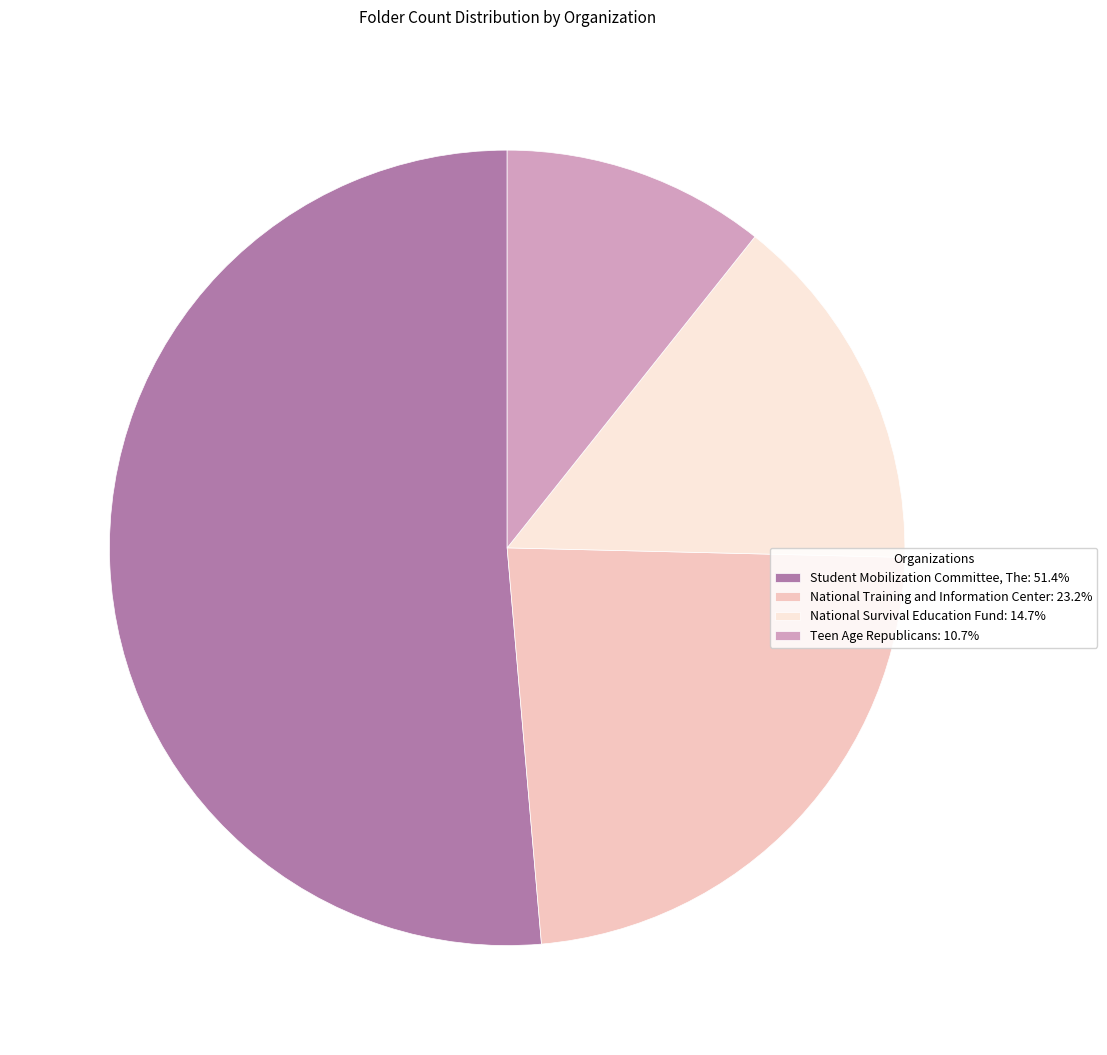

Is the sum of National Training and Information Center: 23.2% and National Survival Education Fund: 14.7% greater than half?

No